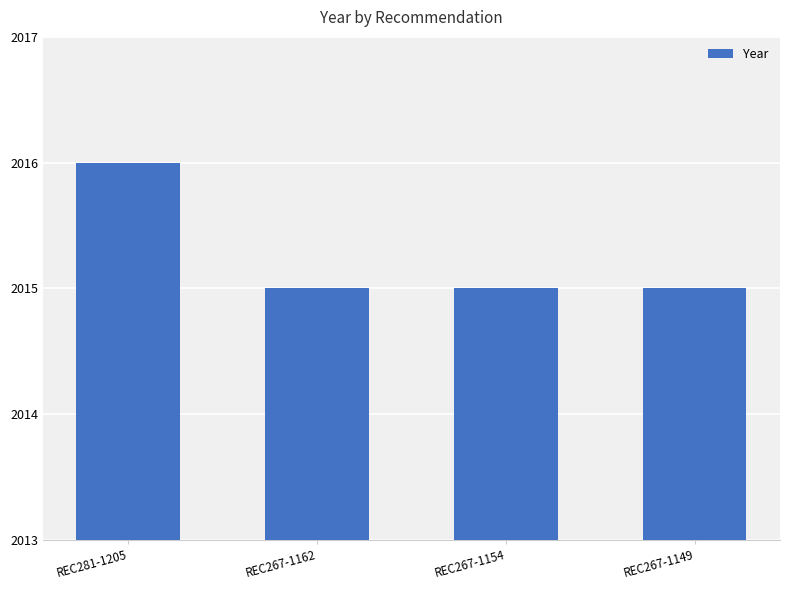

What is the greatest value displayed?

2016